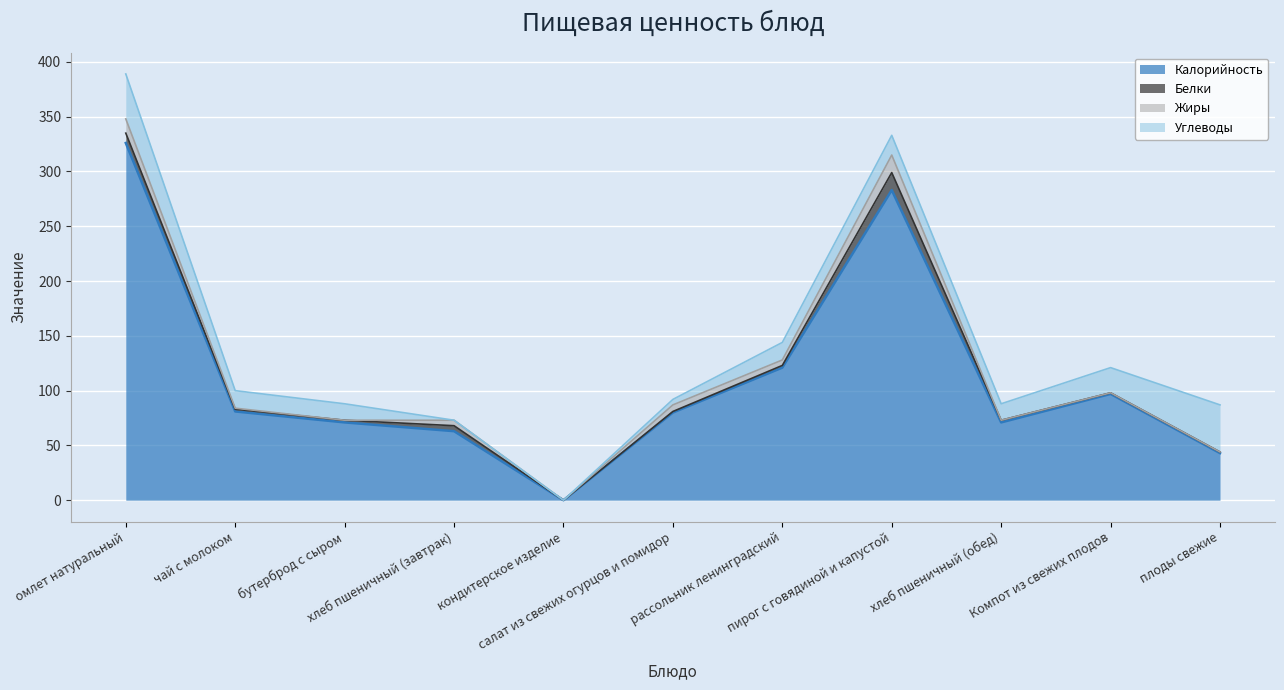

How many values in the Углеводы series are below 16?

5